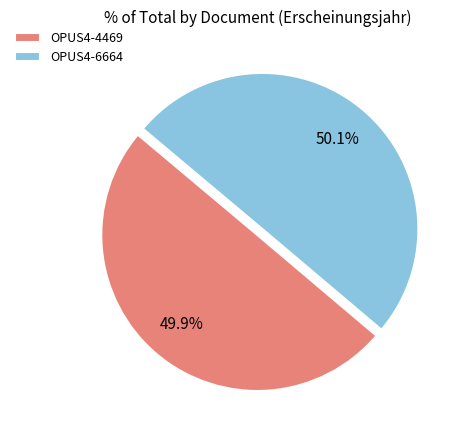

Is it true that OPUS4-4469 is 50% of the pie?

True